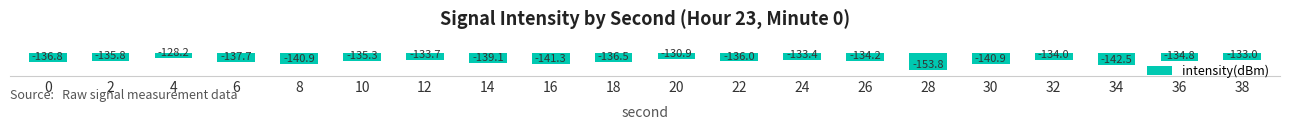

Which has a higher value, 2 or 24?

24